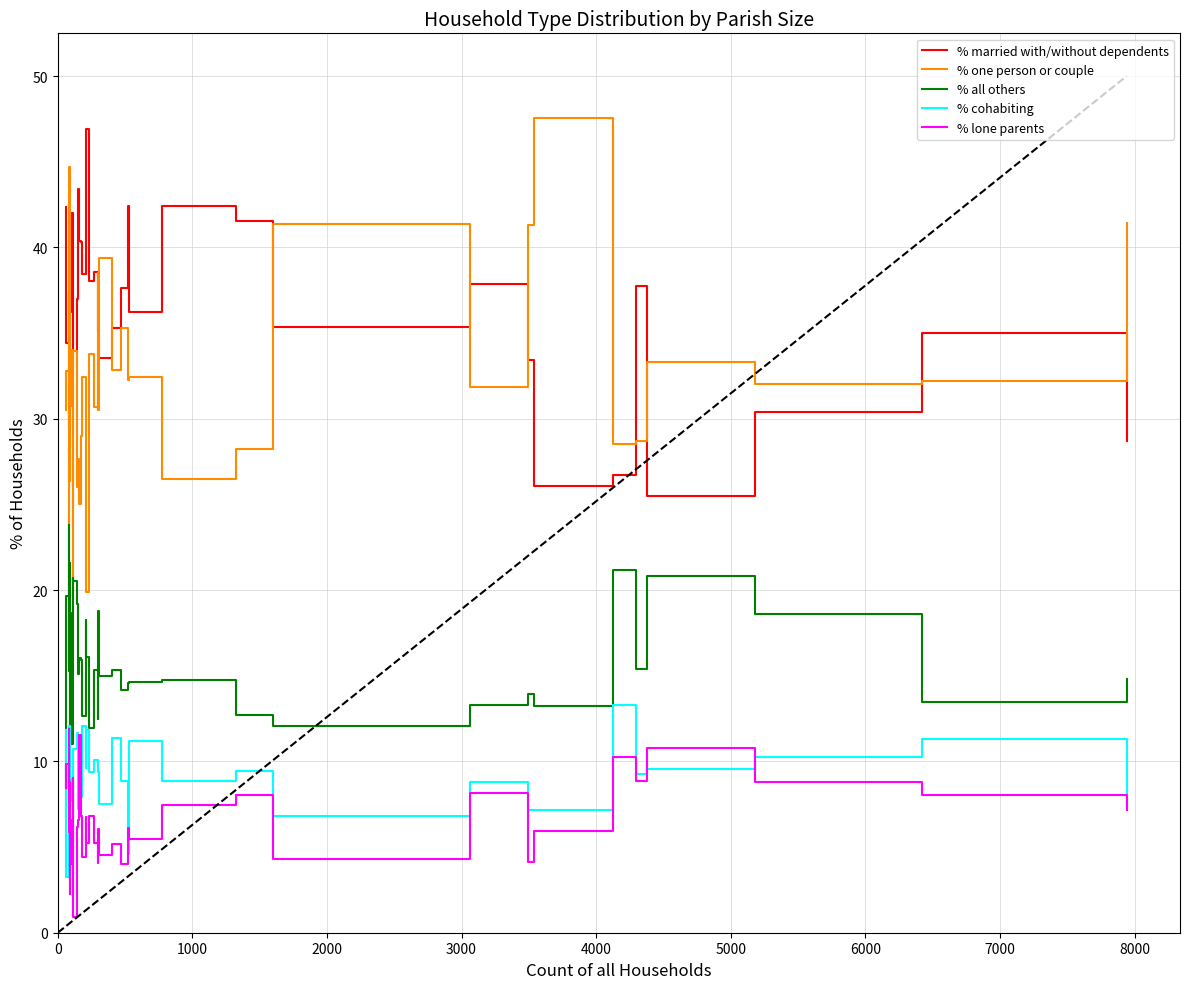

Is the value of % lone parents at 2000 greater than the value of % cohabiting at 34?

No